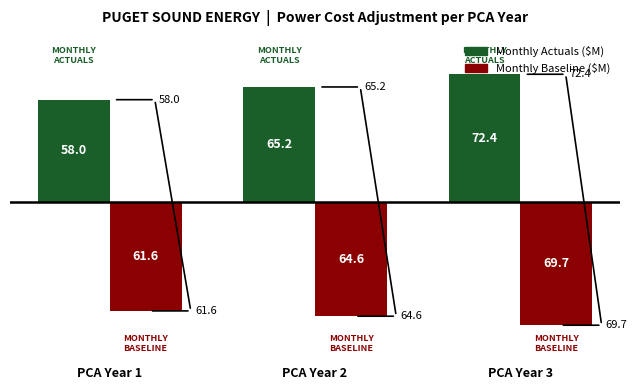

Reading right to left, list all the values displayed in this chart.

Monthly Actuals ($M): PCA Year 3=72.4	PCA Year 2=65.2	PCA Year 1=58.0
Monthly Baseline ($M): PCA Year 3=-69.7	PCA Year 2=-64.6	PCA Year 1=-61.6